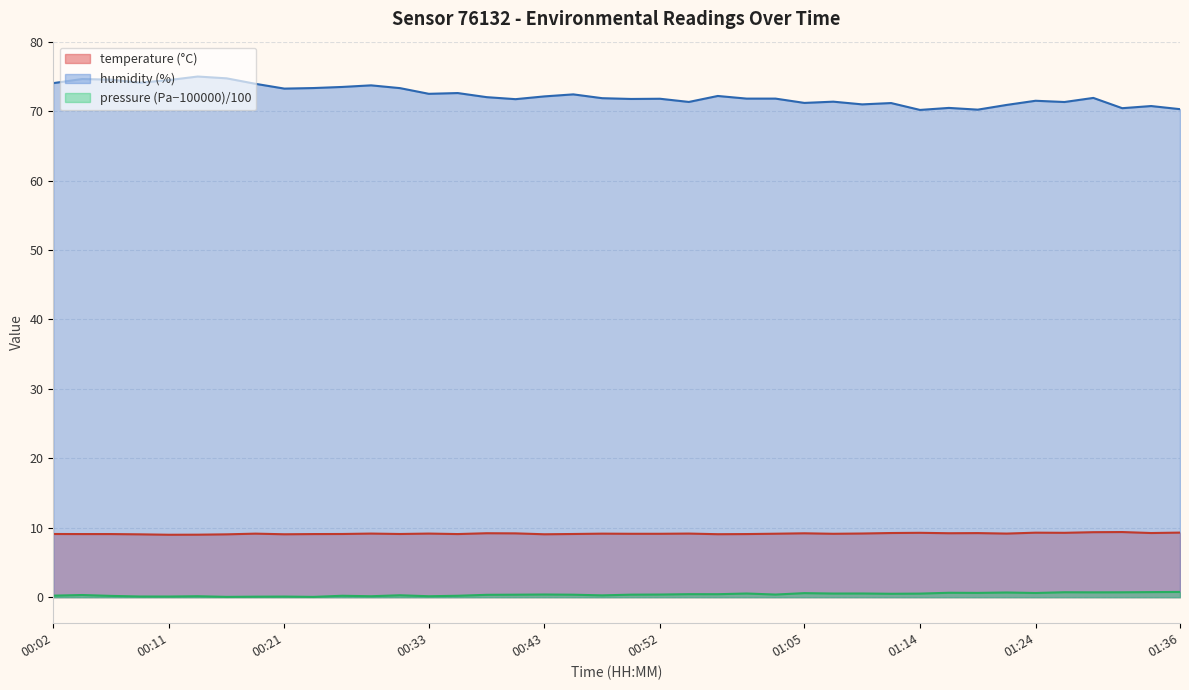

What is the value of the humidity point at the 36th from the left?

71.3